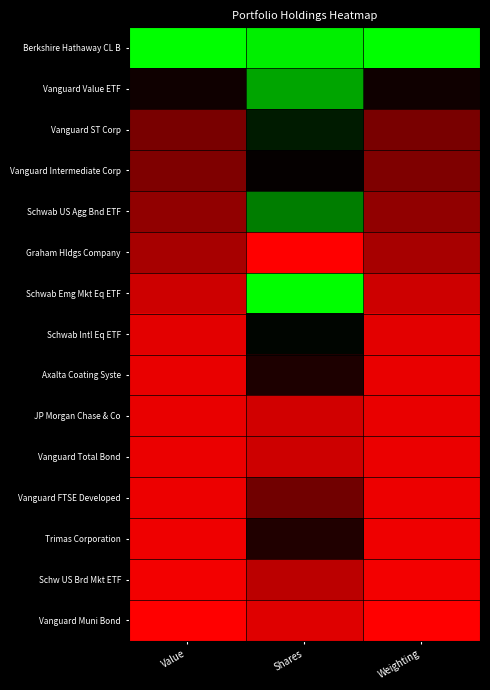

What is the difference between the highest and lowest values at Weighting?

1.0